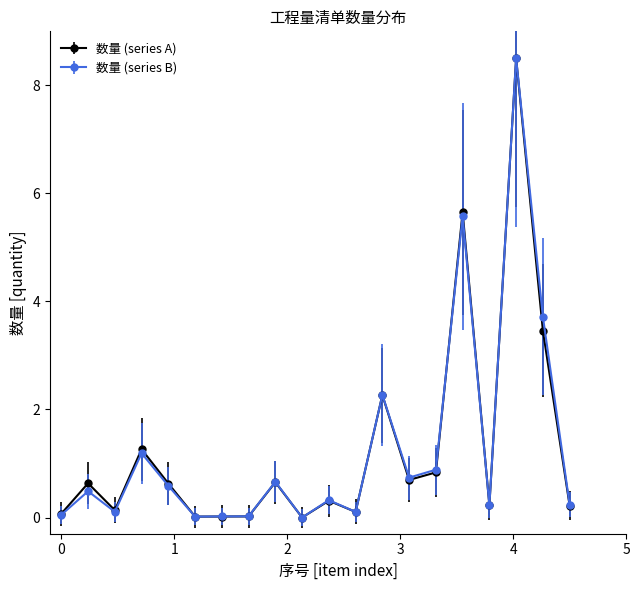

True or false: 数量 (series A) has more than 2 points higher than both neighbors.

True